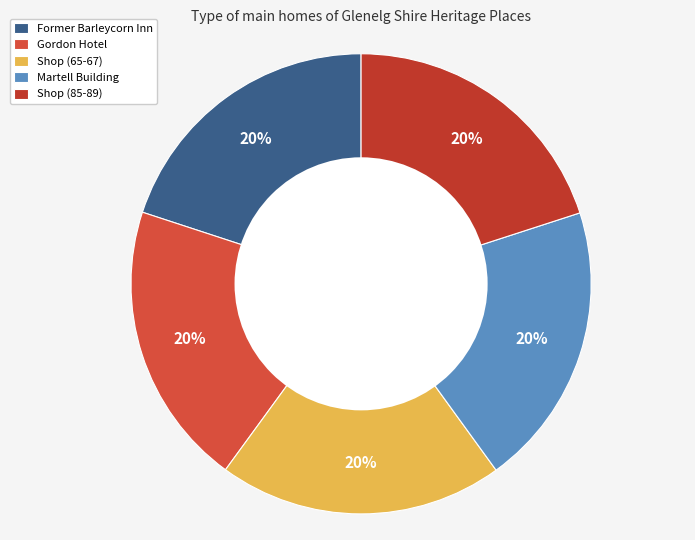

The Martell Building slice represents 20% of the pie. True or false?

True